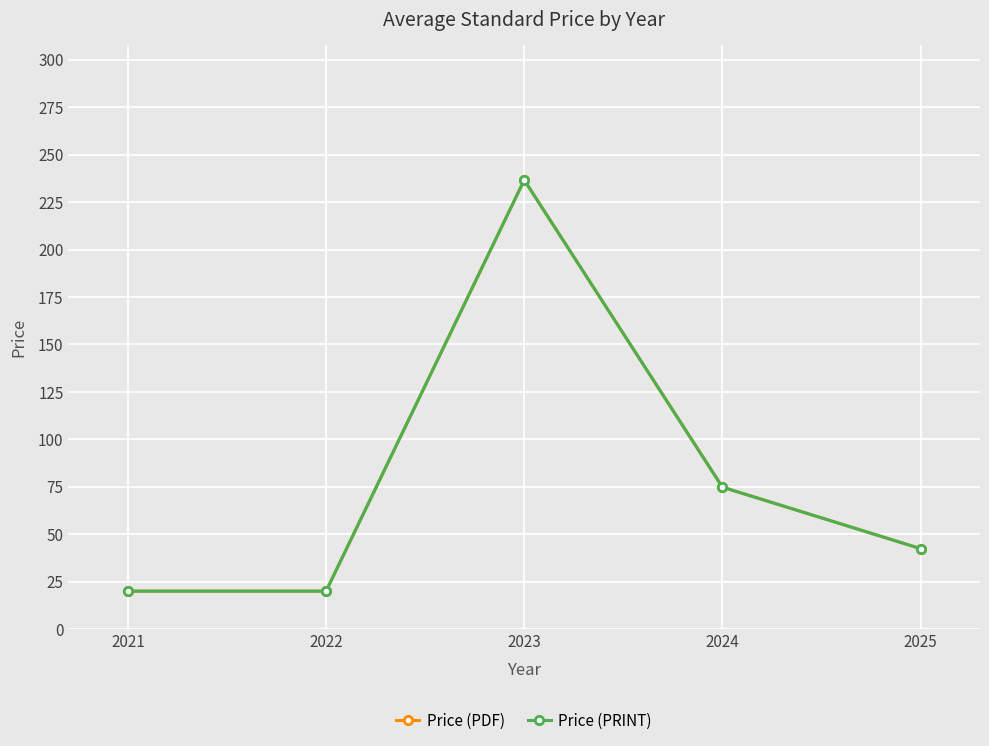

Which category has the lowest value in the Price (PRINT) series?

2021